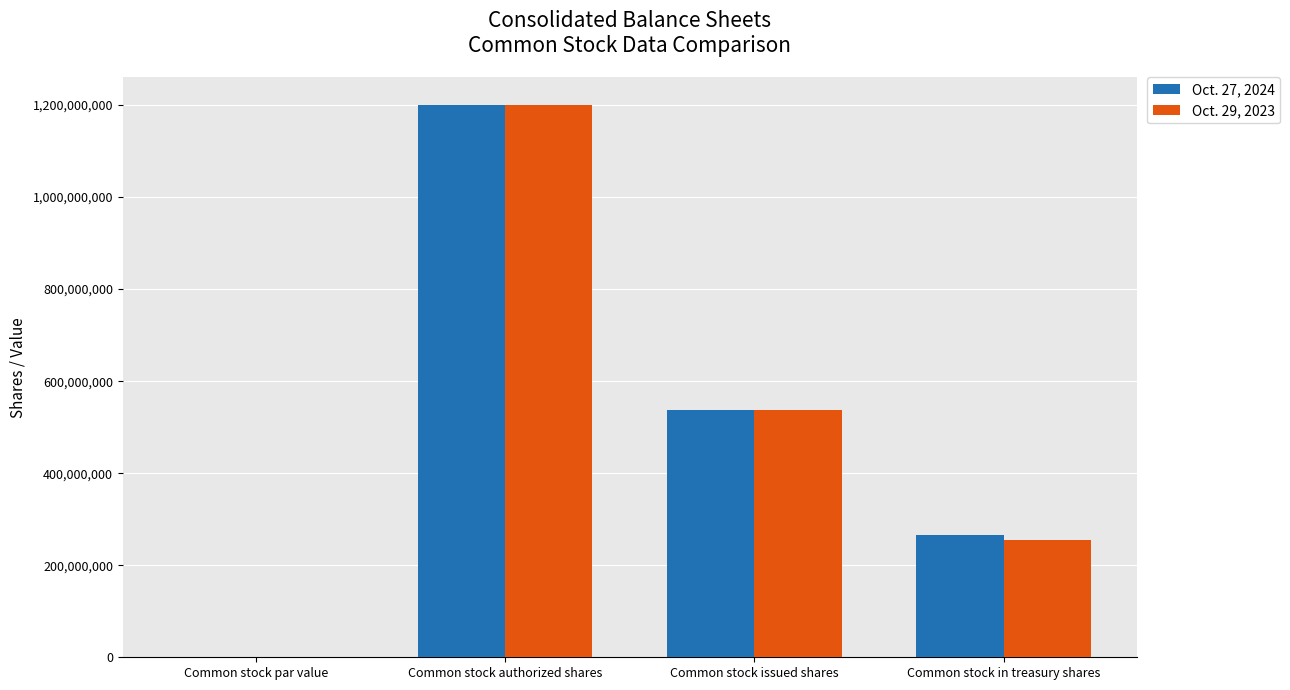

How many categories are shown in the chart?

4